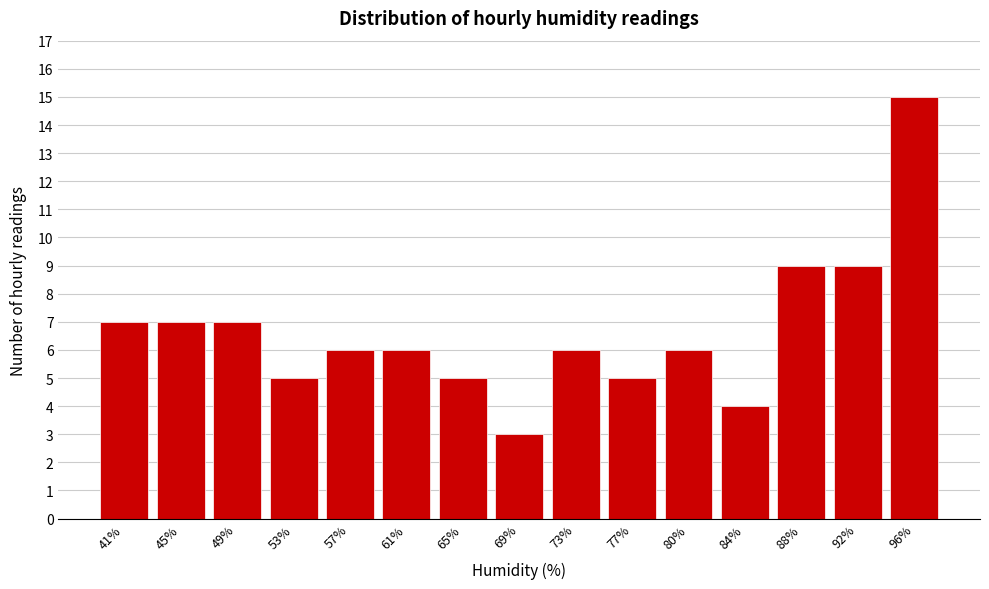

Reading left to right, extract all data points from this chart.

41%=7	45%=7	49%=7	53%=5	57%=6	61%=6	65%=5	69%=3	73%=6	77%=5	80%=6	84%=4	88%=9	92%=9	96%=15